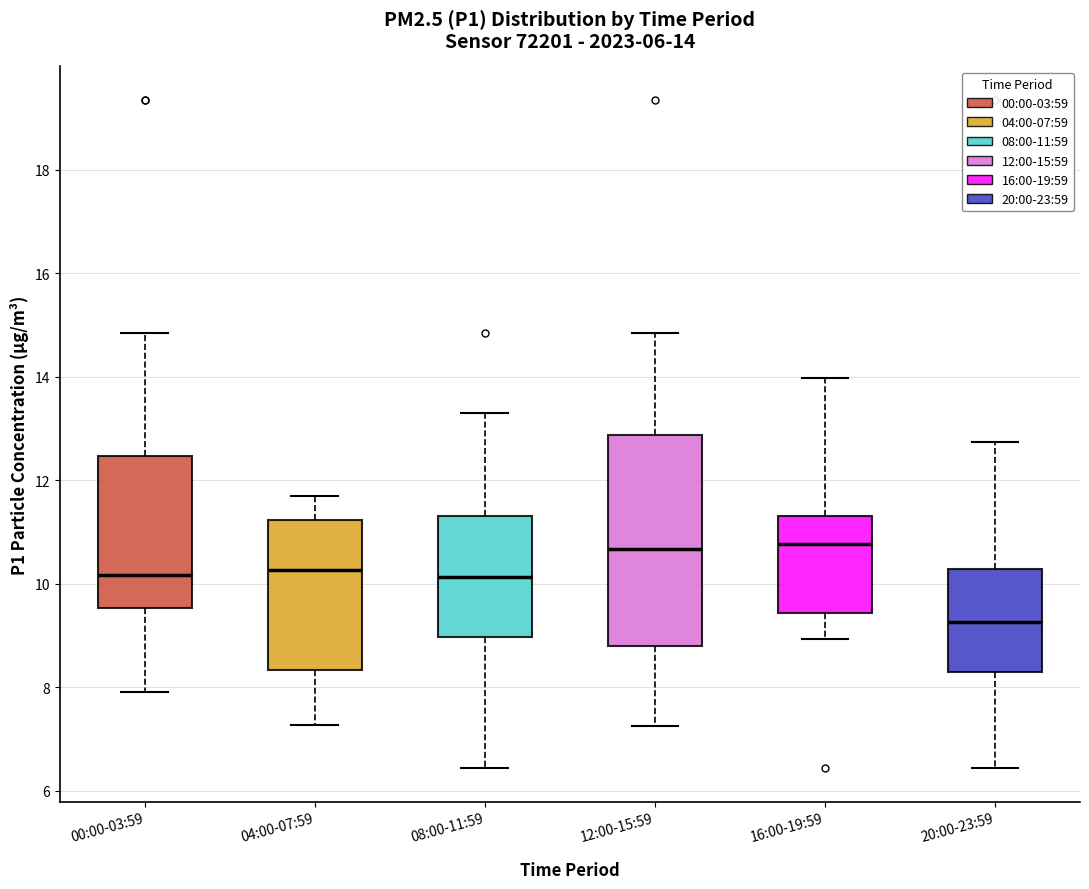

Which box's median line is the lowest?

20:00-23:59